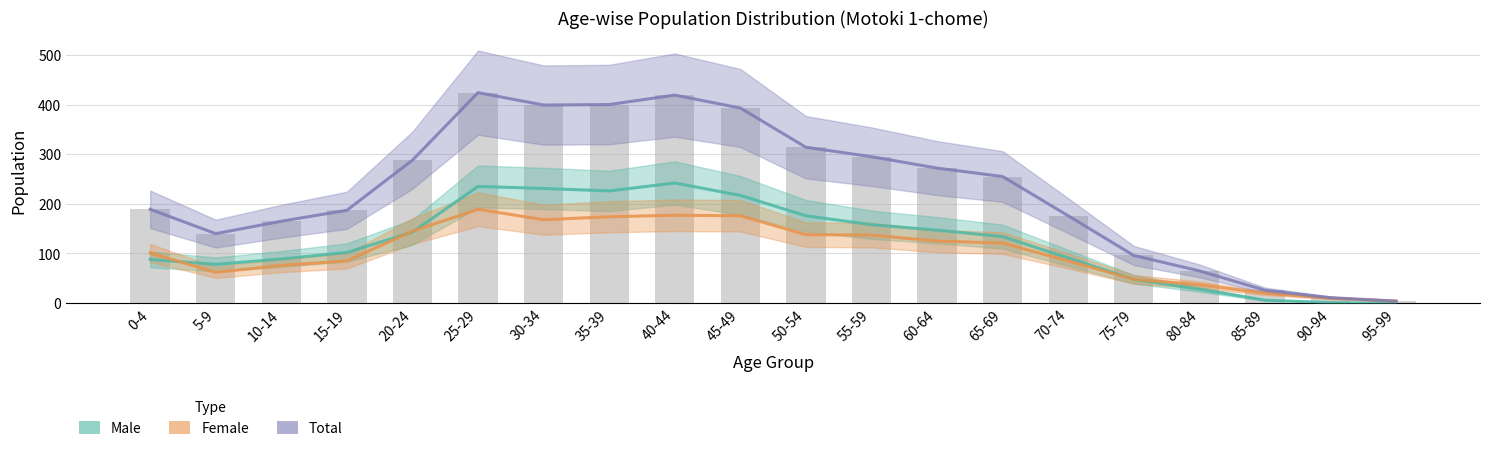

Which series has the largest total across all categories?

Total